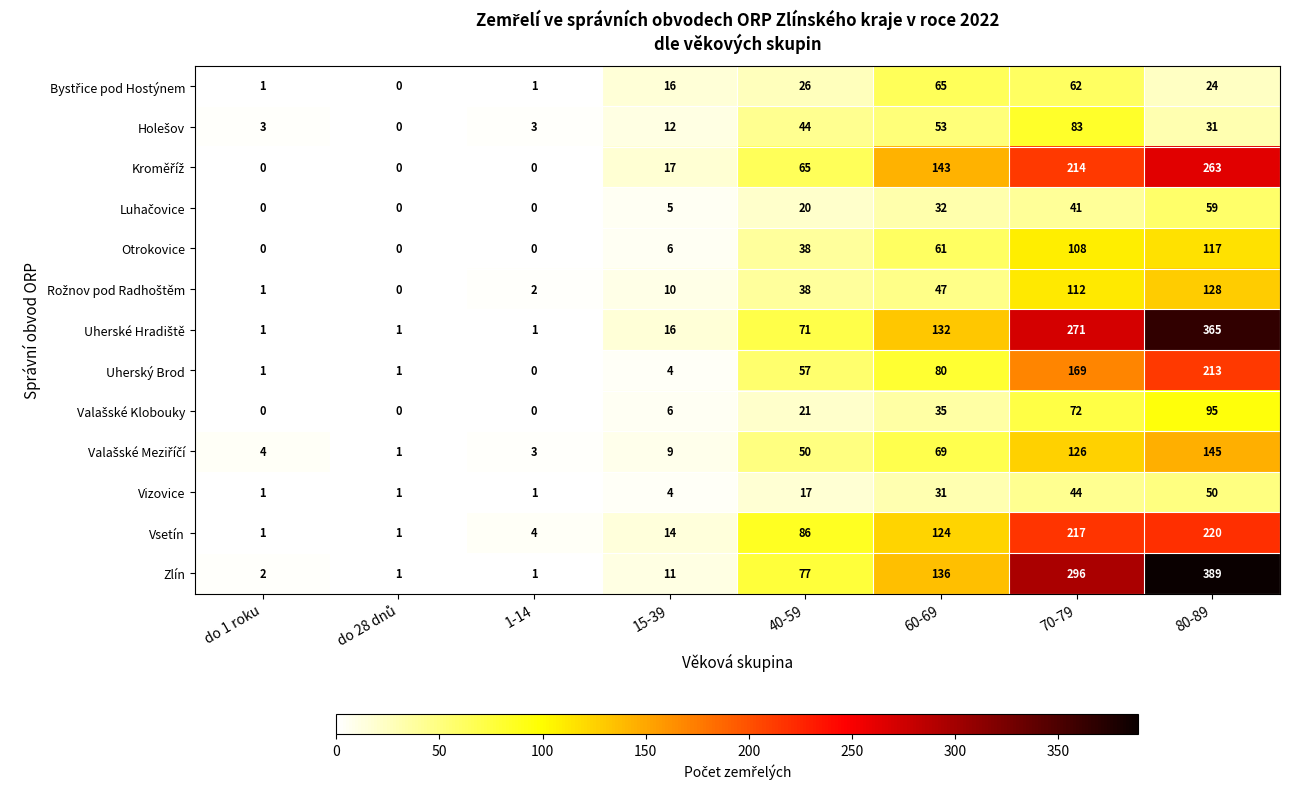

What is the difference between the highest and lowest values at do 1 roku?

4